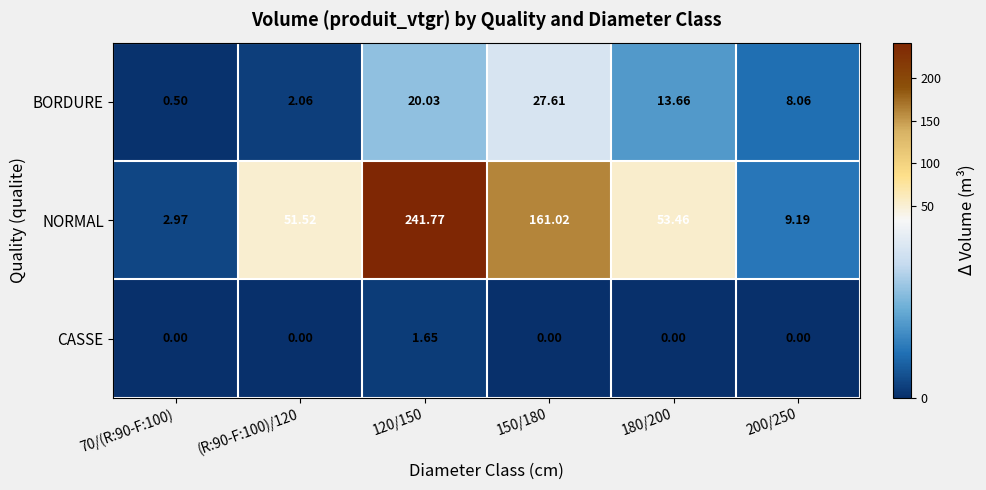

List the series in order of their peak value, highest first.

NORMAL, BORDURE, CASSE